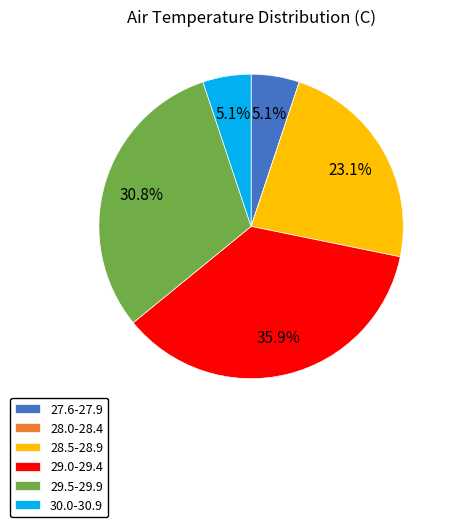

Combined, what portion of the pie is 28.5-28.9 and 27.6-27.9?

28.2%